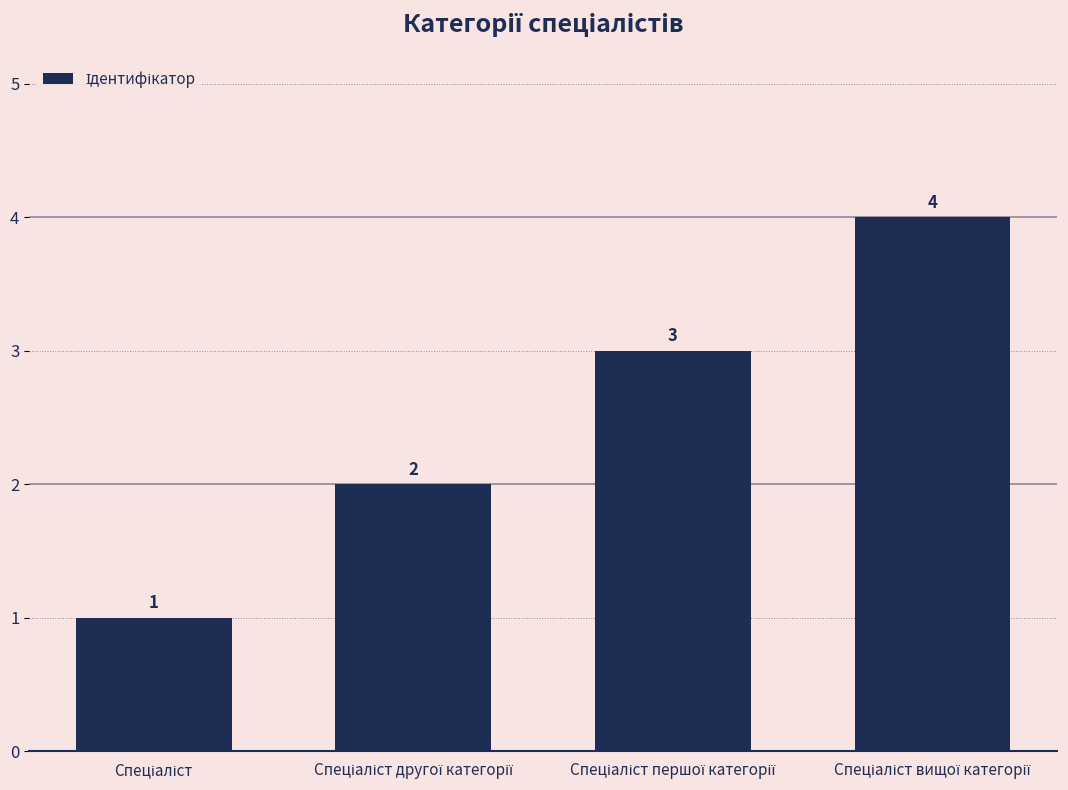

Count the values in the range 2 to 4.

3